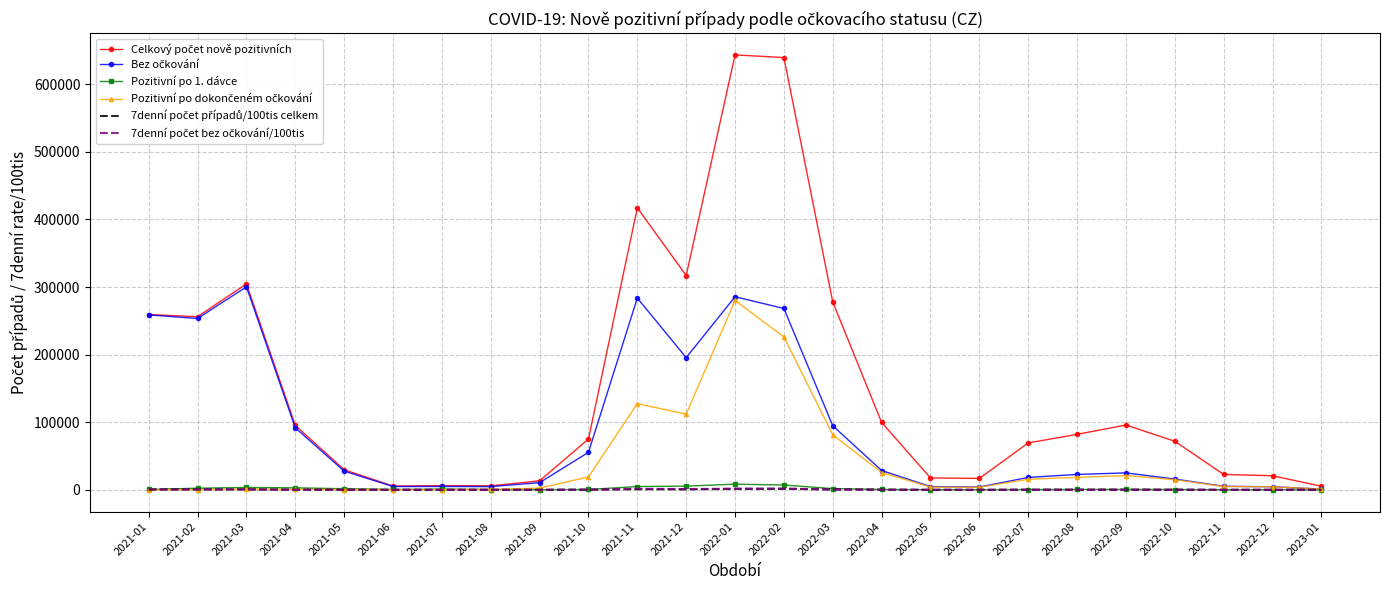

How many distinct data groups are displayed?

6